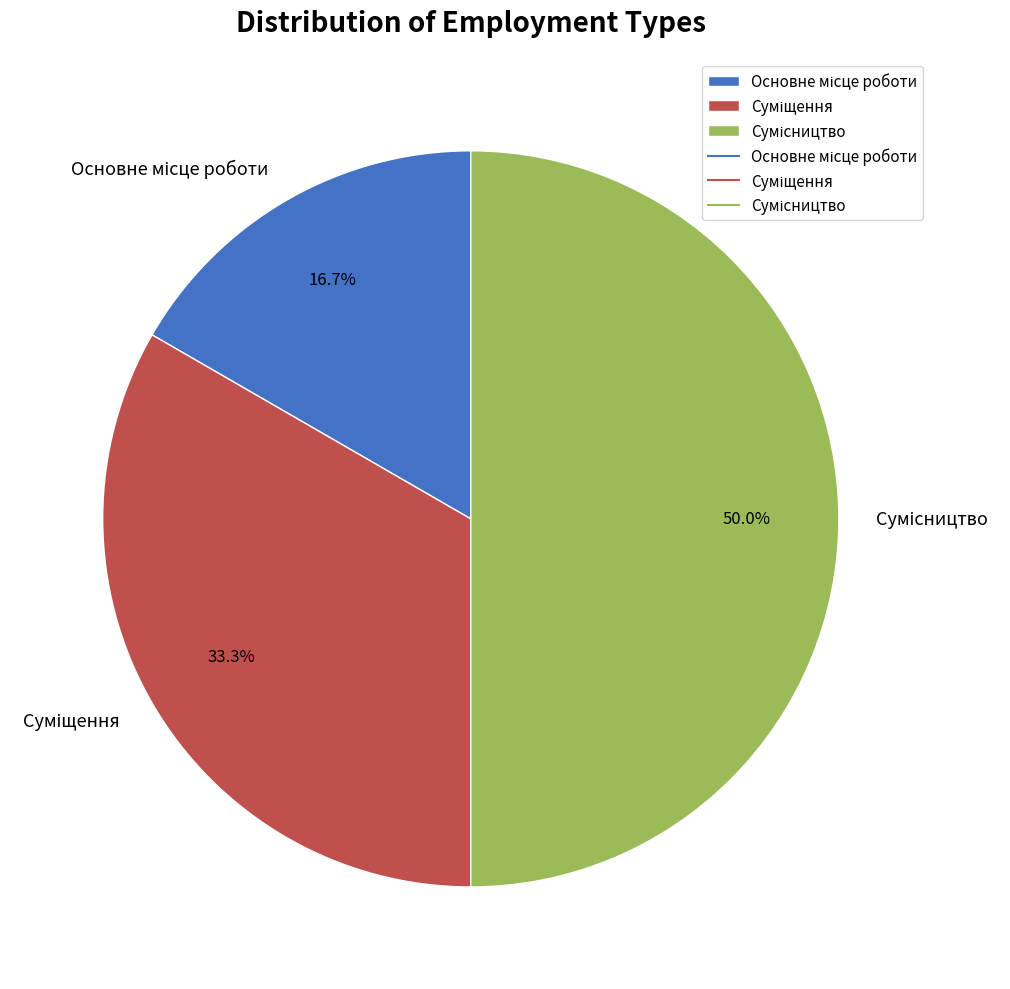

Count the number of slices in the pie.

3